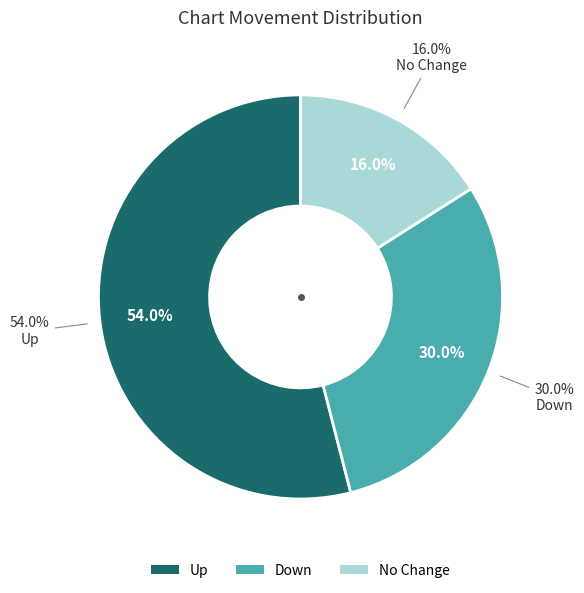

Which category has the biggest portion of the pie?

up